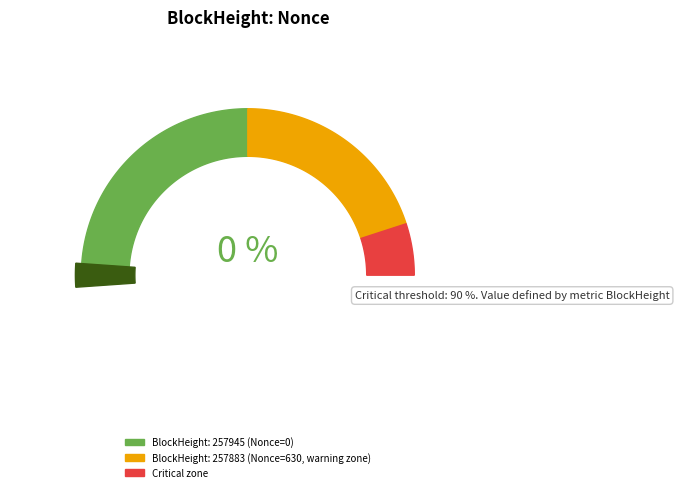

True or false: 257945 accounts for 0% of the total.

True